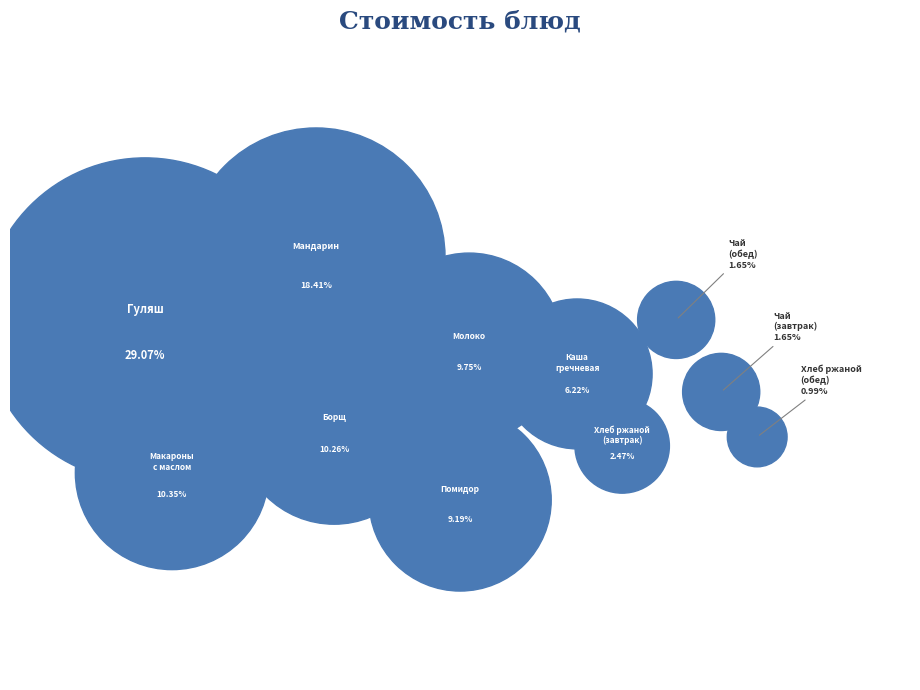

What is the largest slice in the pie chart?

ГУЛЯШ ИЗ СВИНИНЫ